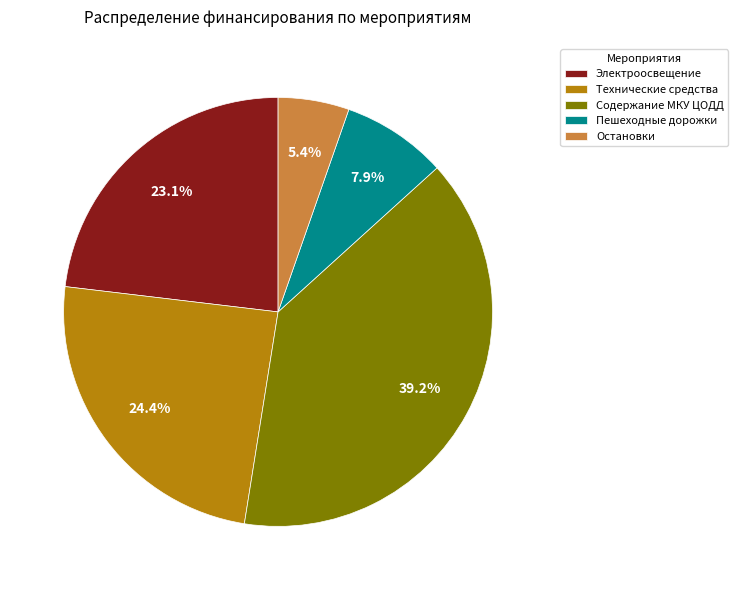

What is the ratio of the value at Технические средства to the value at Содержание МКУ ЦОДД?

0.6